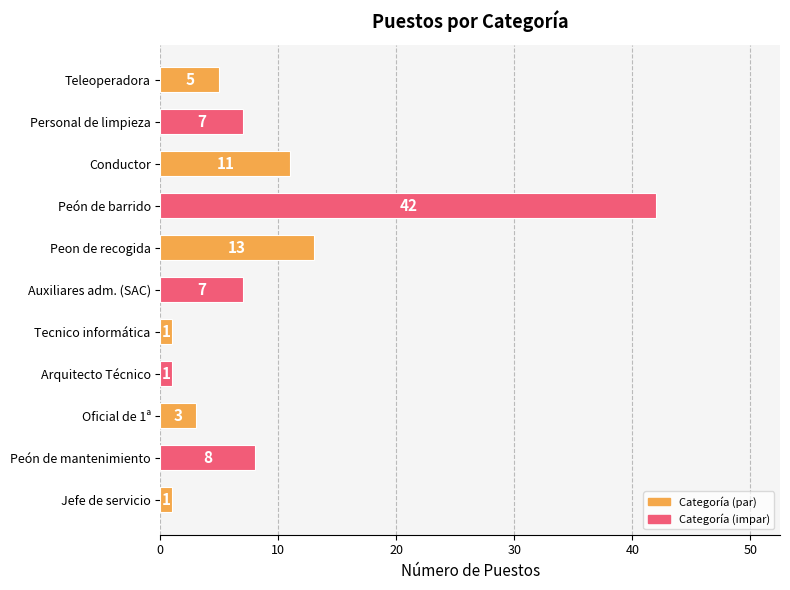

What position from the bottom is Peon de recogida?

7